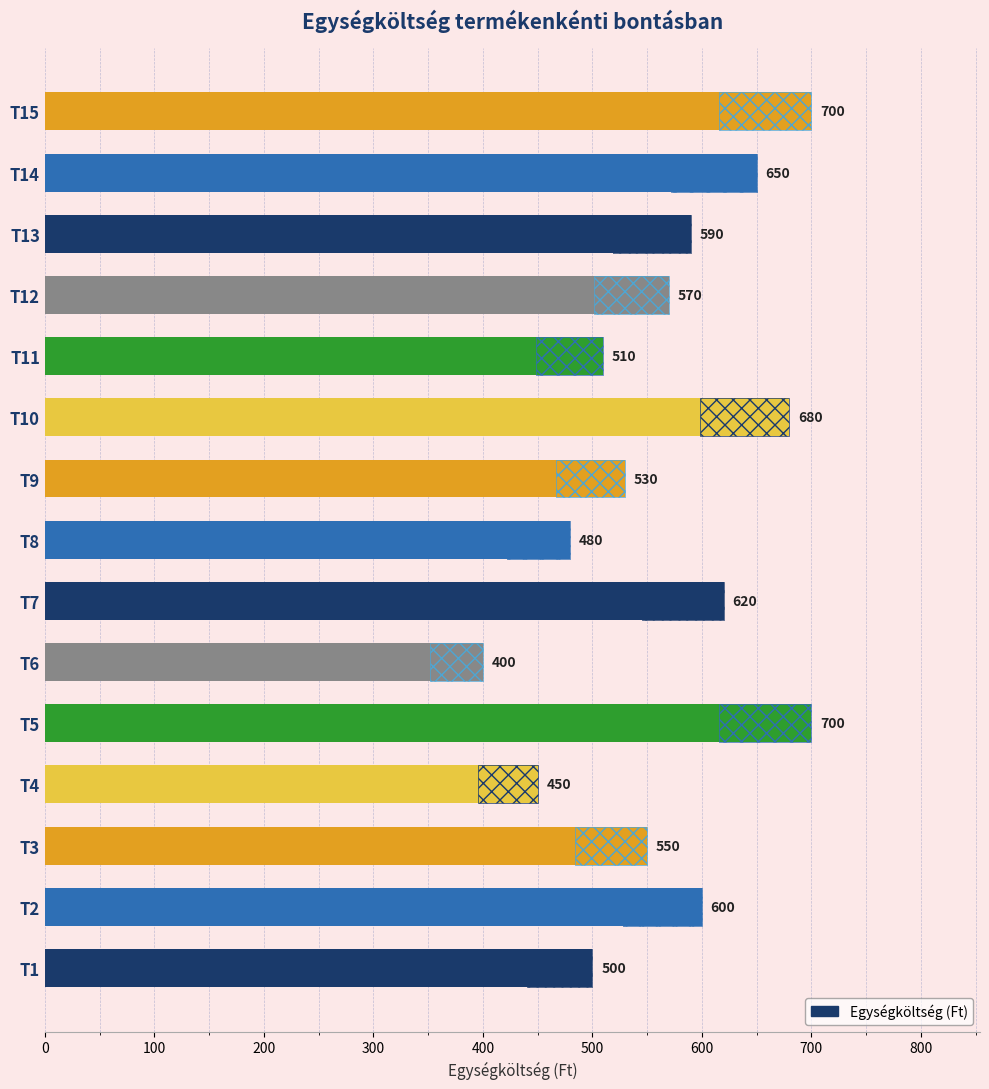

The chart shows a value of 632 at T6. True or false?

False